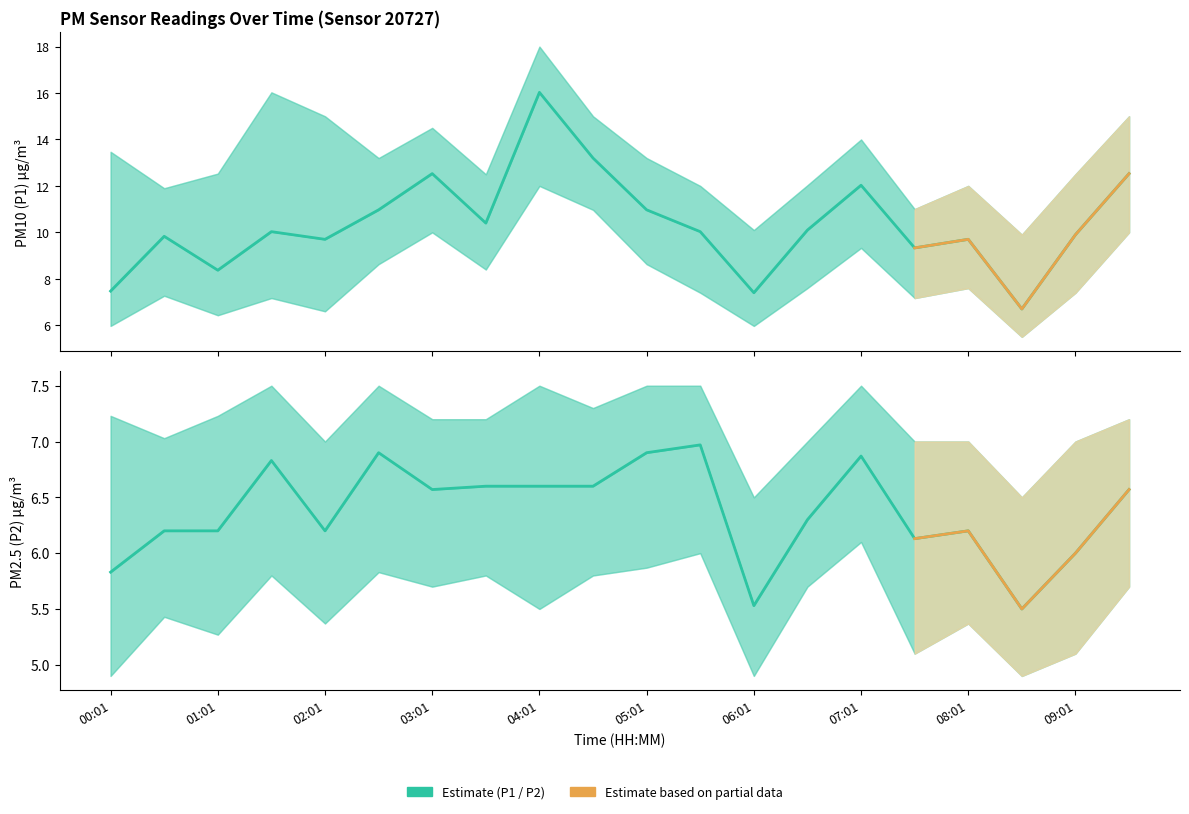

Which series has the widest spread of values?

P1